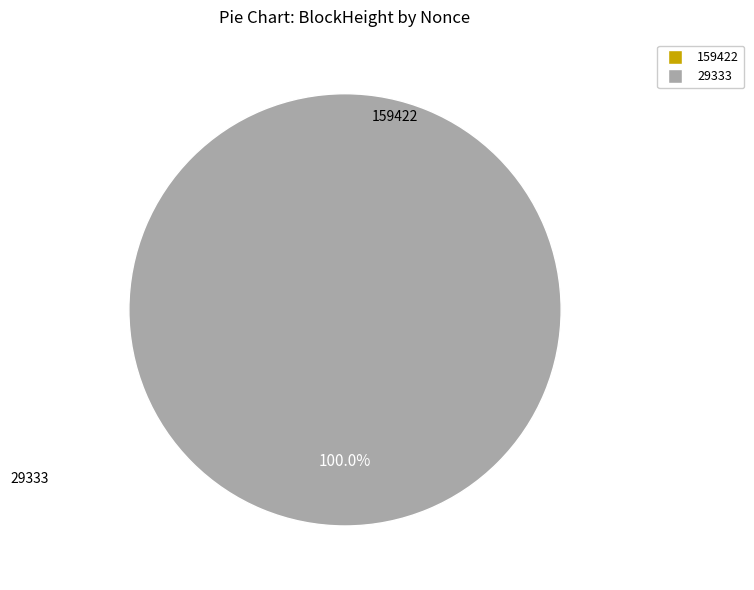

How many segments does this pie chart have?

2